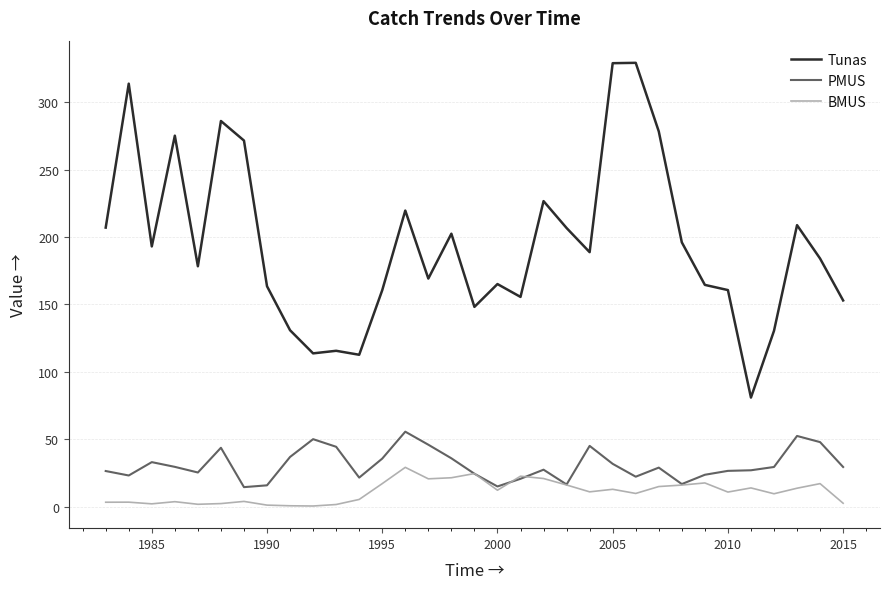

What is the minimum value for PMUS?

14.6